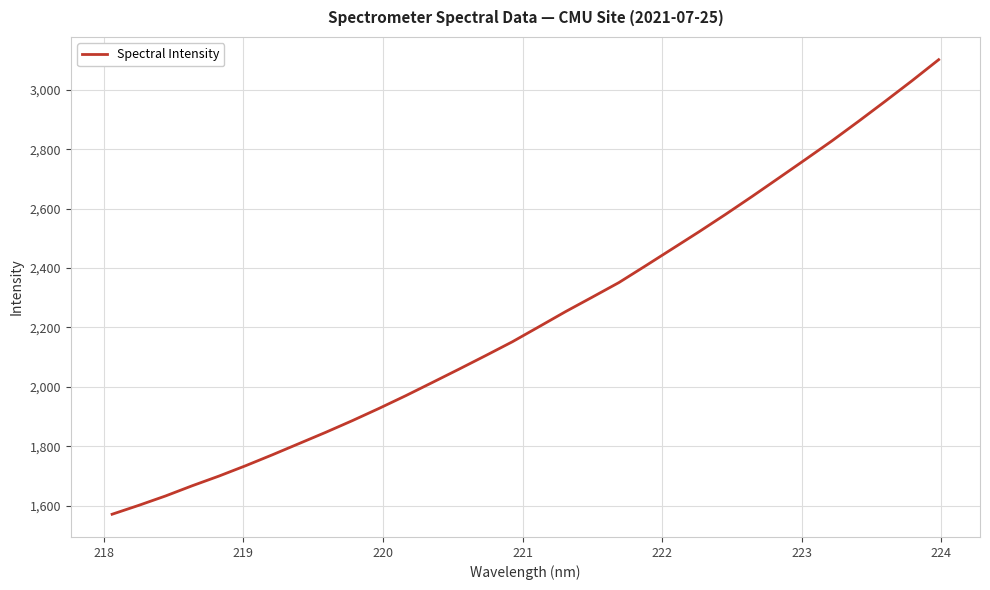

Does the chart display data point markers on the line(s)?

No